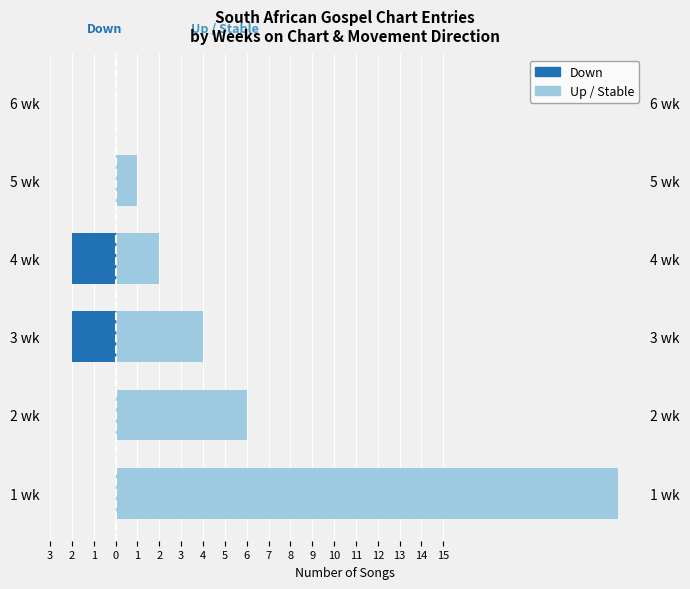

What is the maximum value shown in the chart?

23